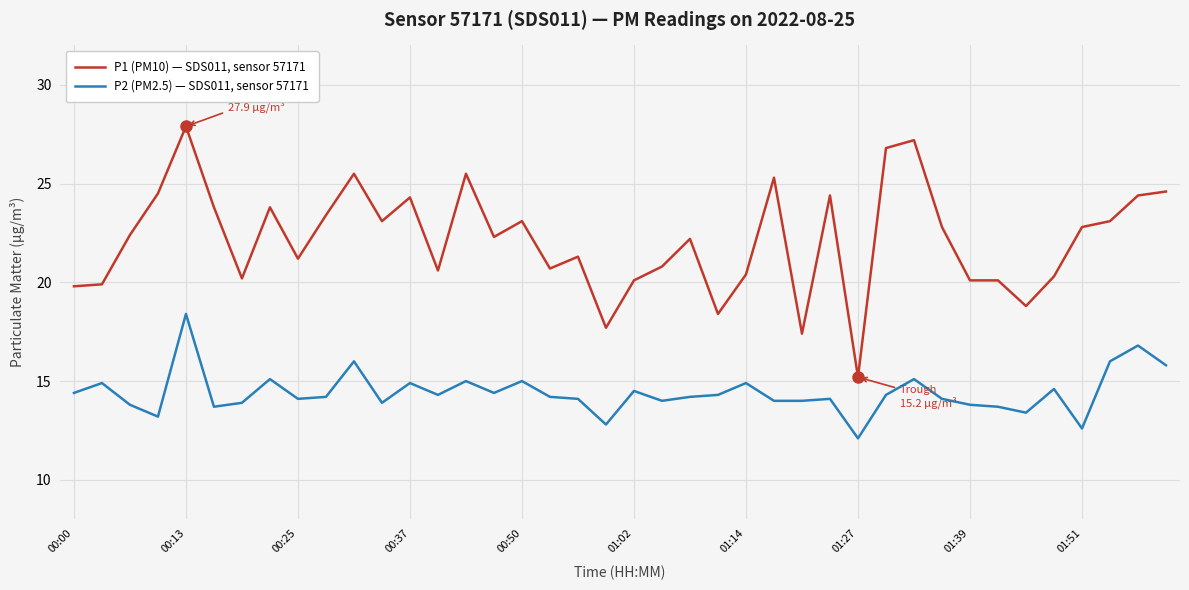

What is the difference between the maximum and minimum values in the P2 (PM2.5) — SDS011, sensor 57171 series?

6.3